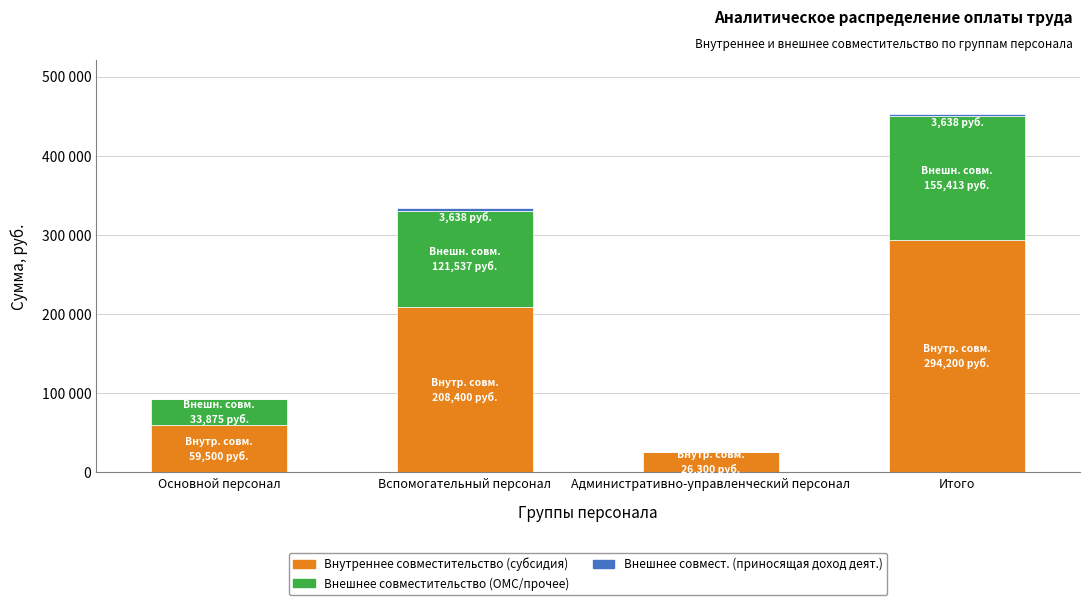

What is the total value across all series at Основной персонал?

93375.5